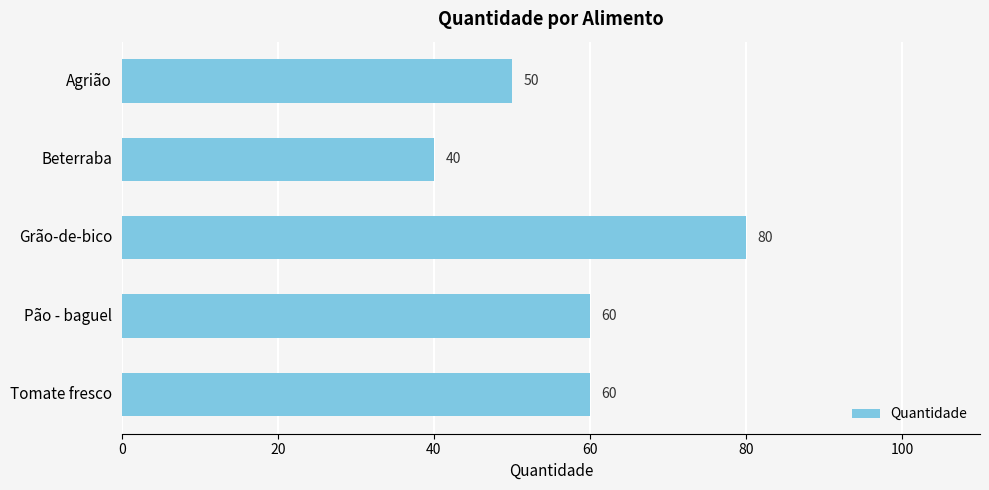

What is the ratio of the value at Agrião to the value at Grão-de-bico?

0.6